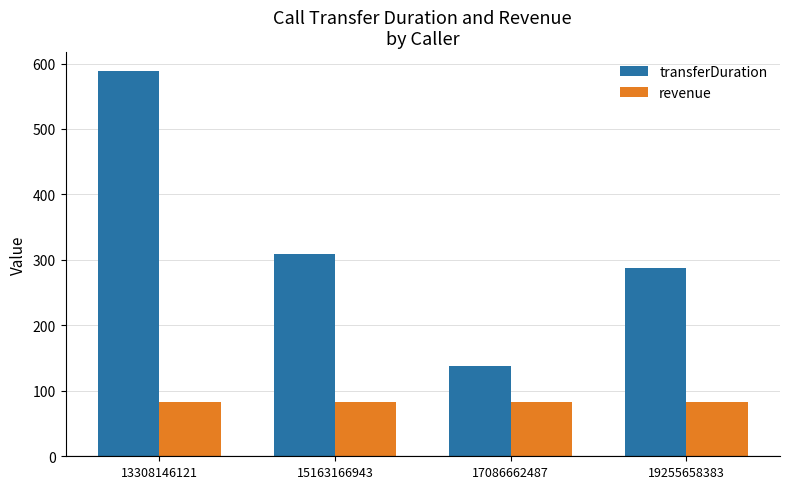

Is the value of transferDuration at 19255658383 greater than the value of revenue at 13308146121?

Yes